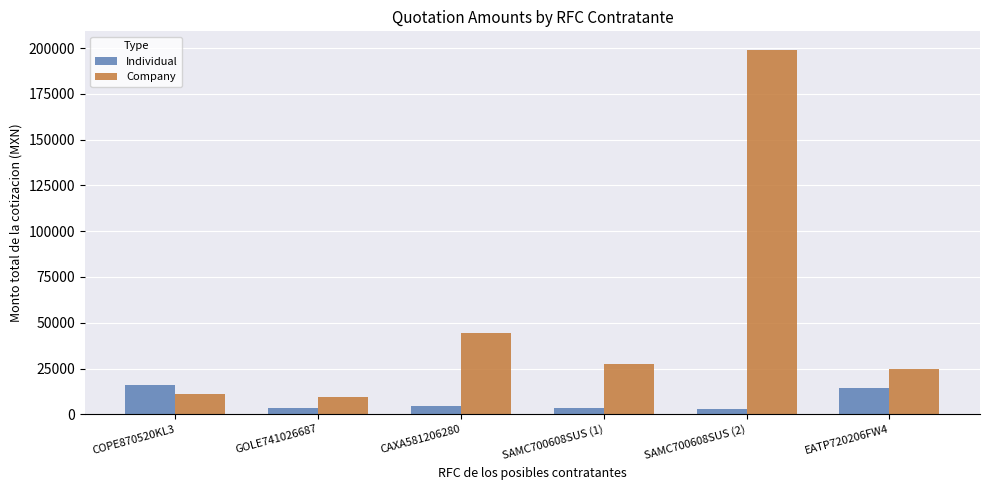

What is the sum of the Company values at SAMC700608SUS (2) and COPE870520KL3?

210056.3